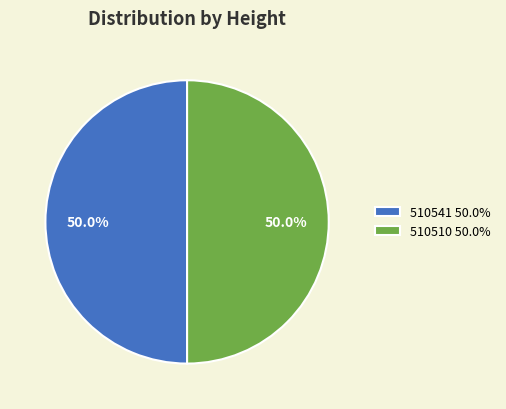

Approximately how many times larger is the value at 510510 50.0% compared to 510541 50.0%?

1.0